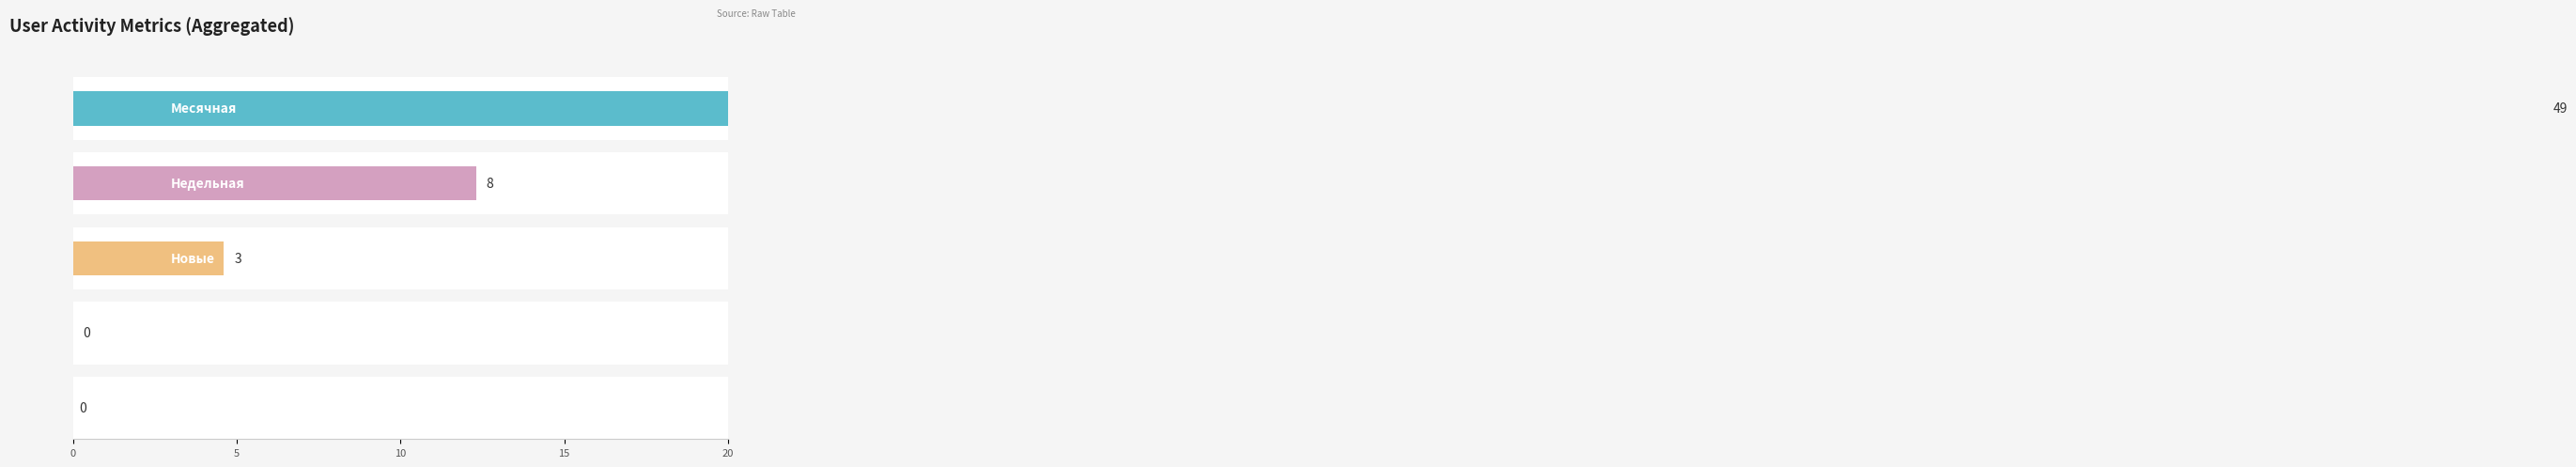

Which series has the largest total across all categories?

Месячная